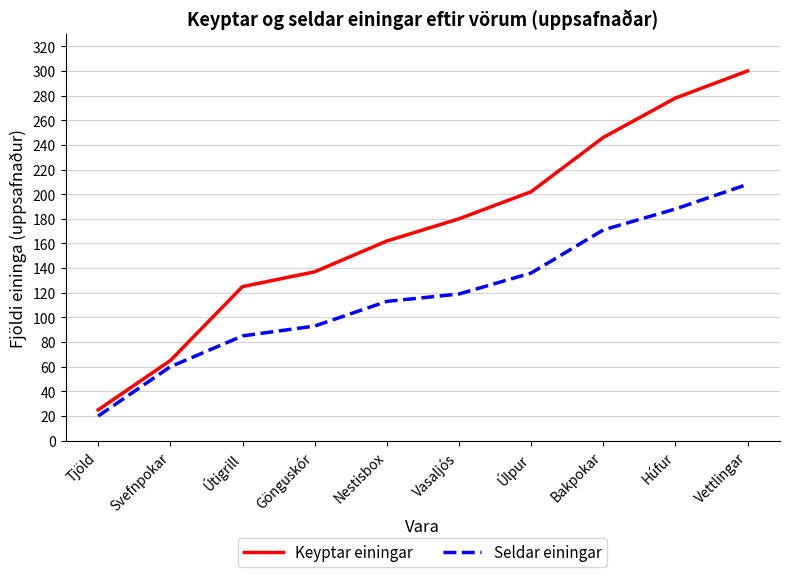

What is the sum of the Seldar einingar values at Bakpokar and Tjöld?

191